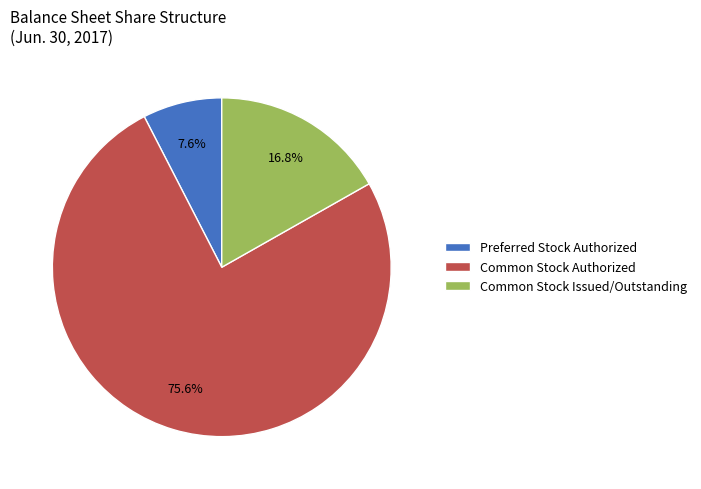

How much of the chart is everything except Preferred Stock Authorized?

92.4%